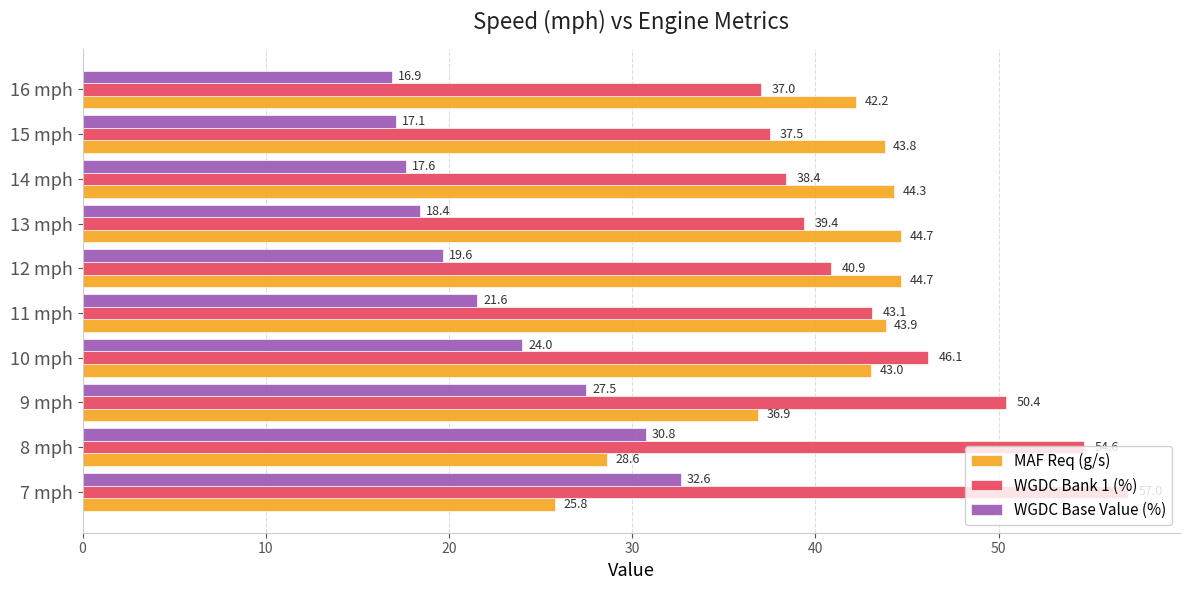

Count the number of categories in the chart.

10